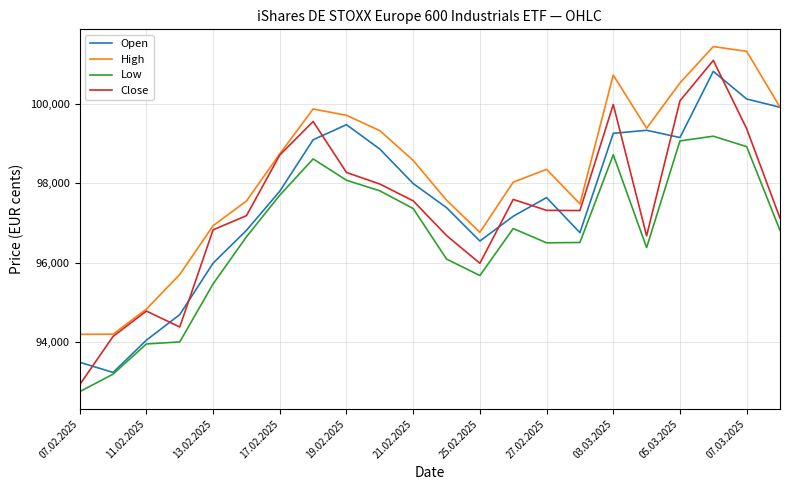

True or false: High and Low intersect in this chart.

False